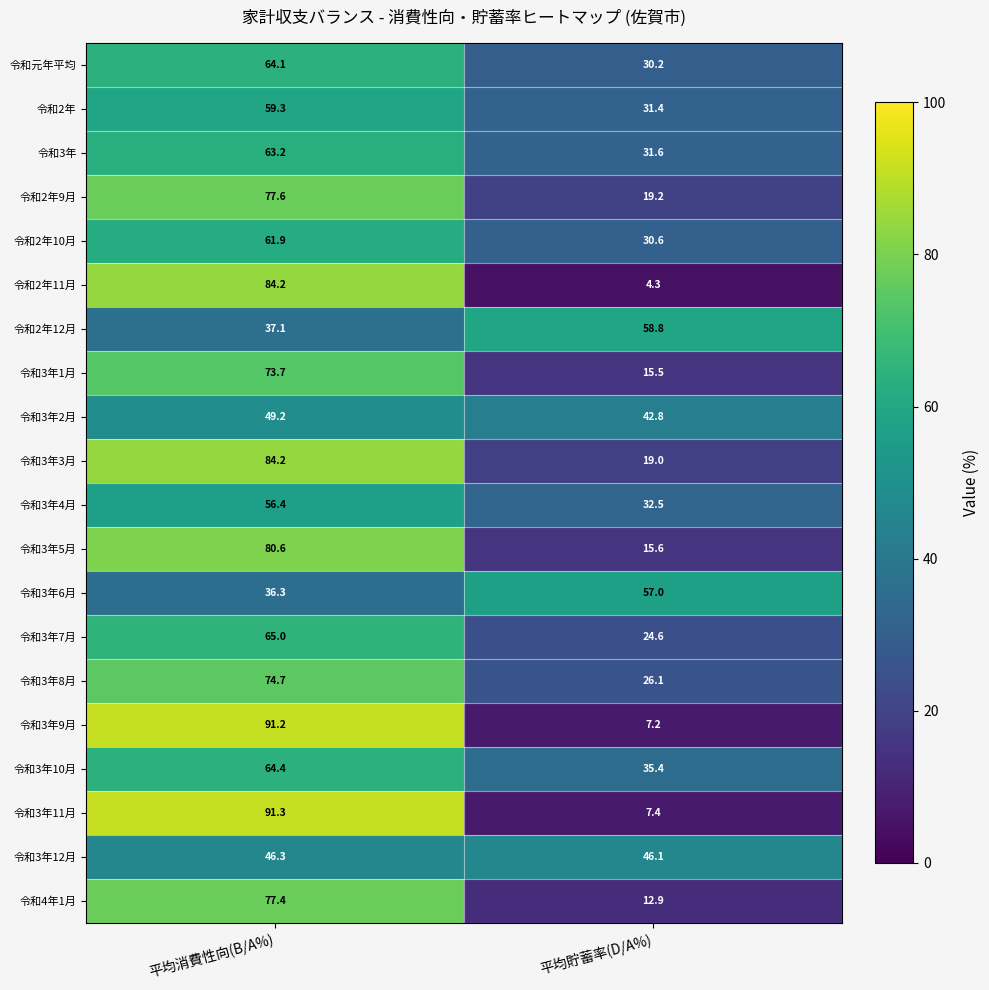

Which series has the widest spread of values?

令和3年9月